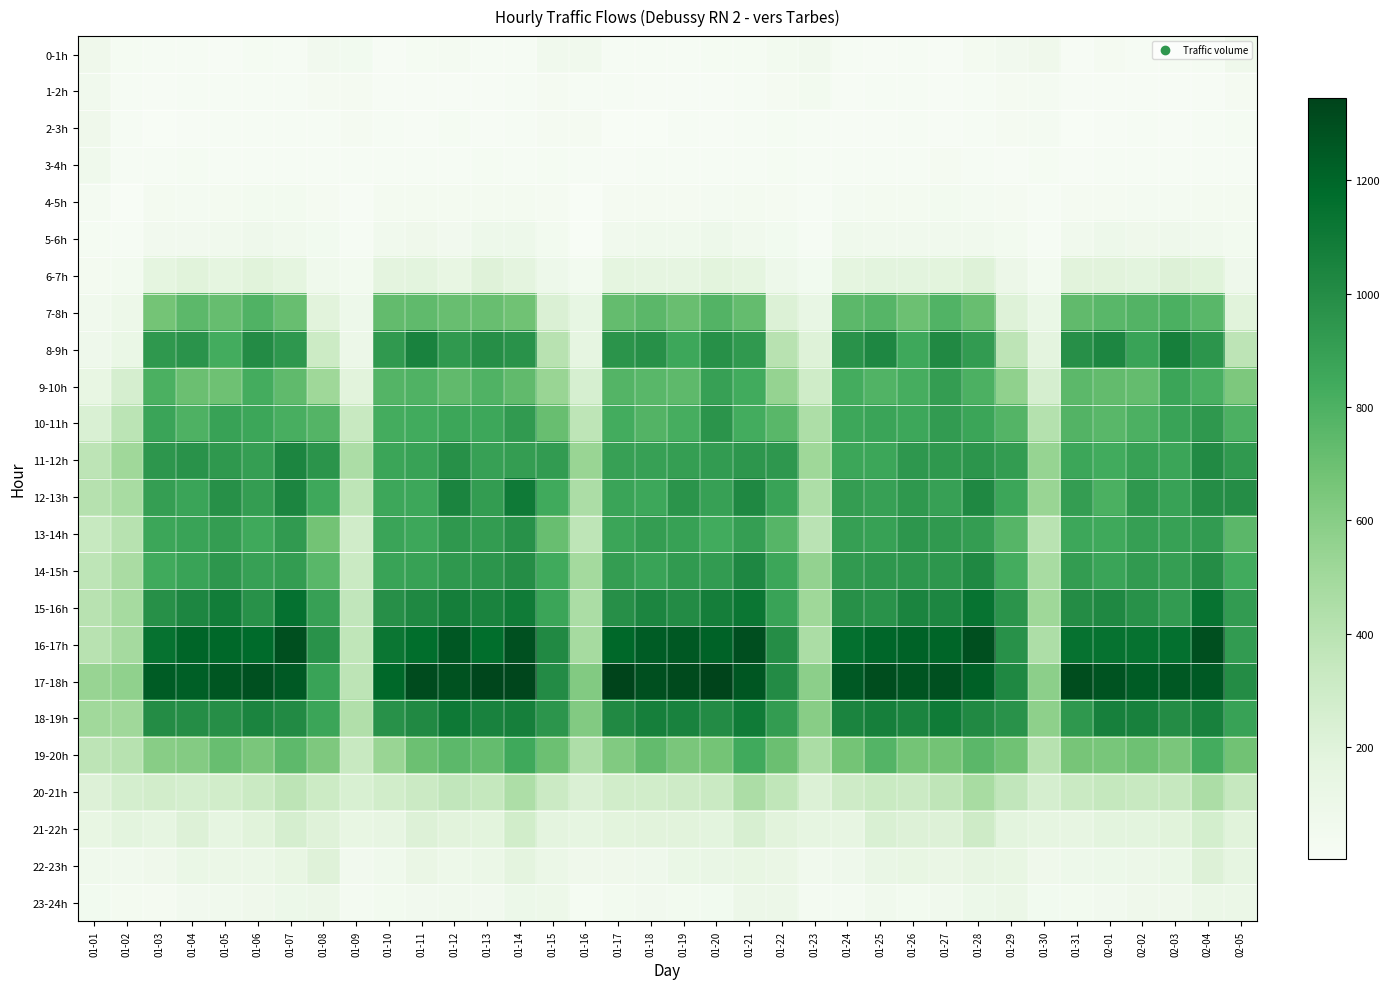

Which category has the highest value across all series?

01-17